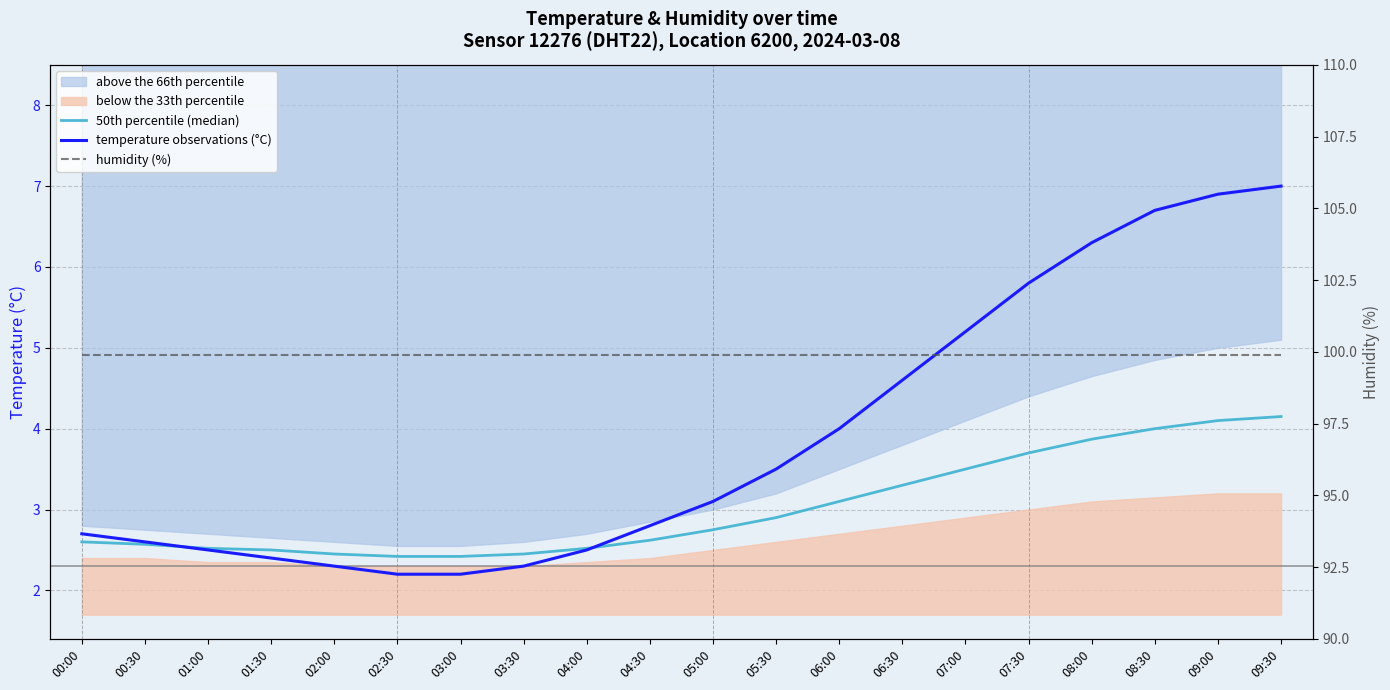

How many intersections are there between temperature observations (°C) and 50th percentile (median)?

2